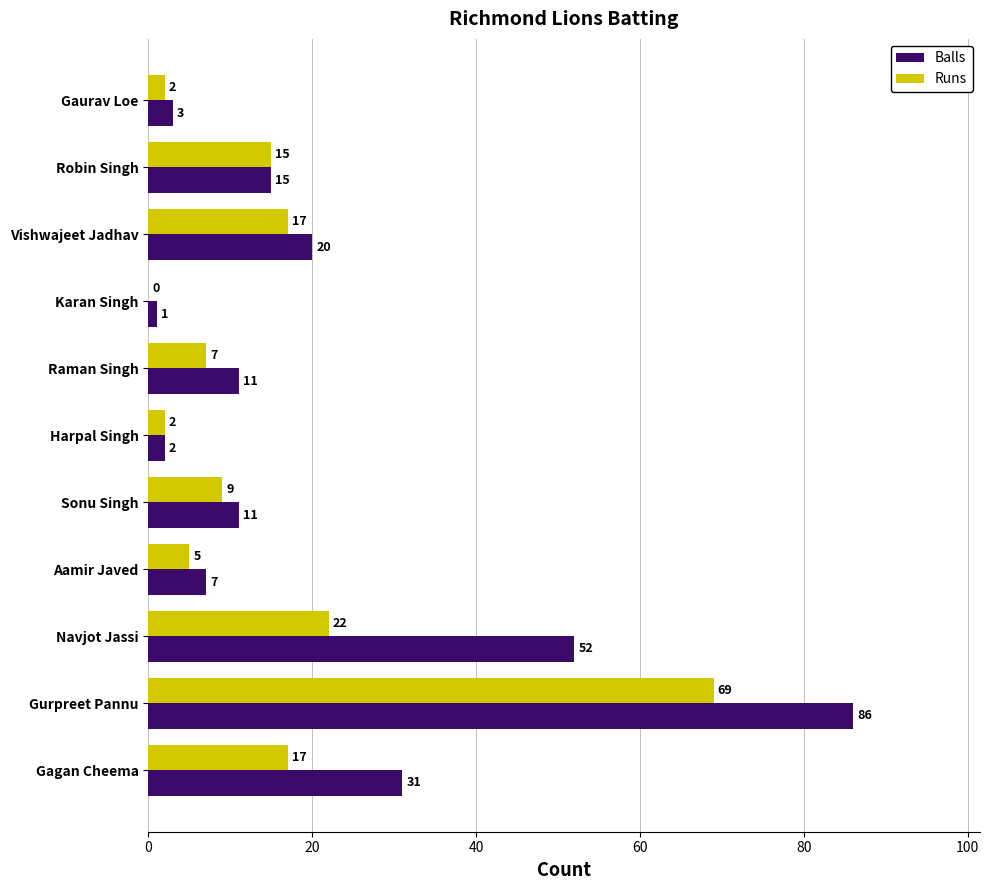

The value of Runs at Gaurav Loe is 2. True or false?

True